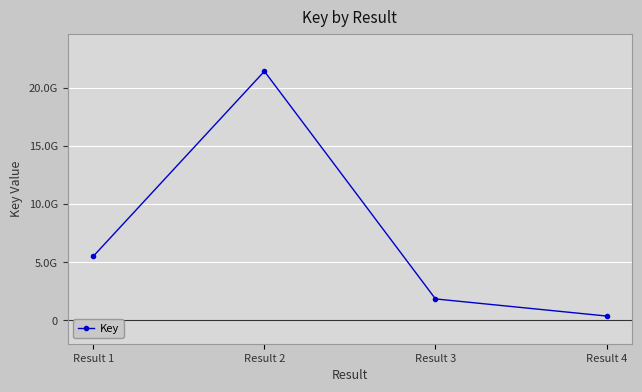

What is the difference between the second highest and second lowest values?

367022389